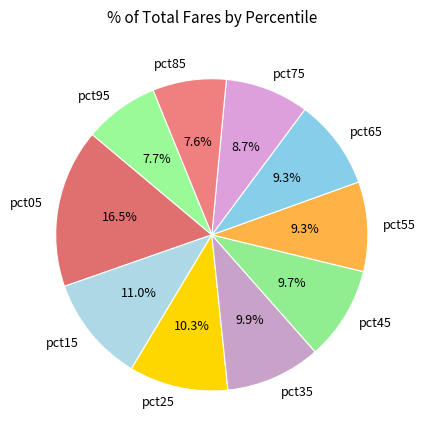

What is the largest slice in the pie chart?

pct05